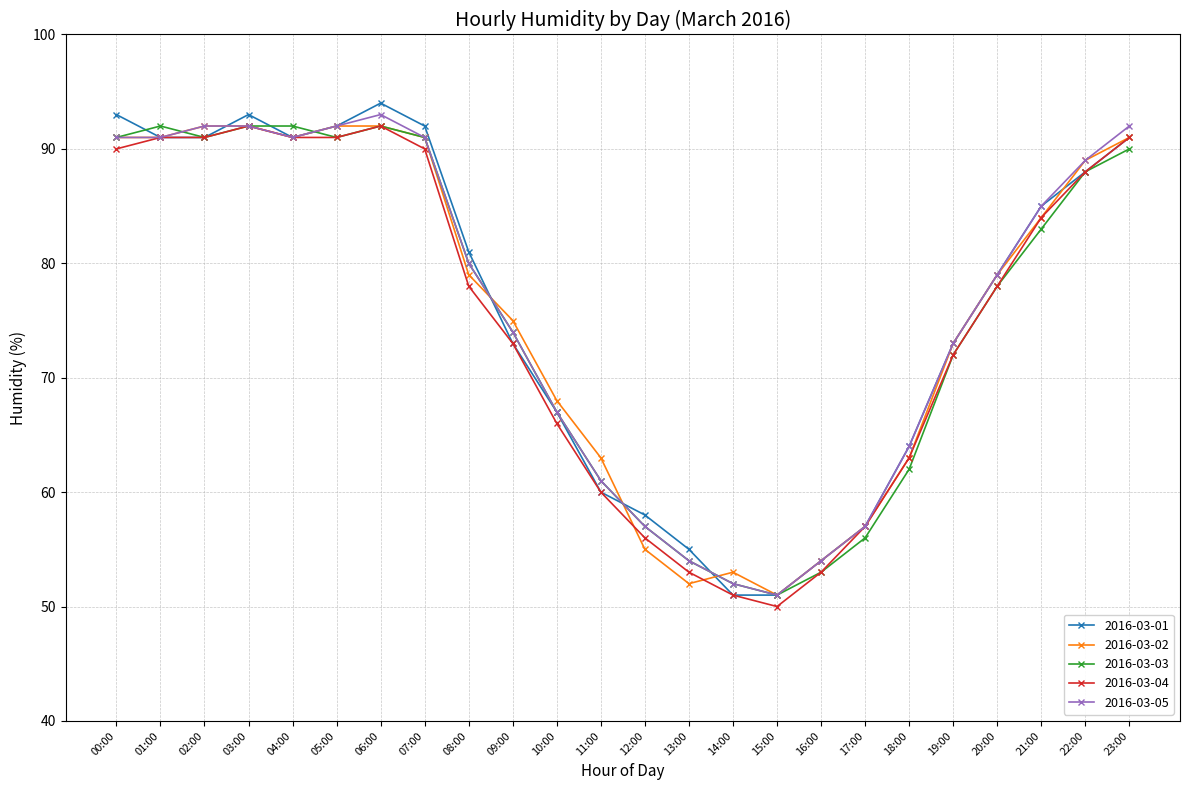

What is the value of the 2016-03-03 point at the 3rd from the left?

91